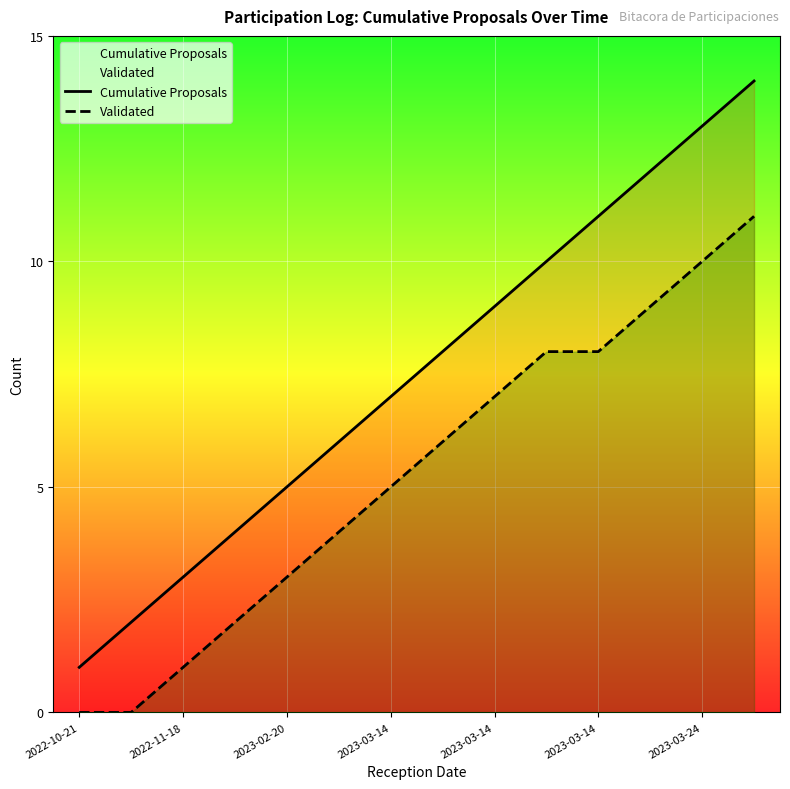

True or false: Validated and Cumulative Proposals cross at least once.

False